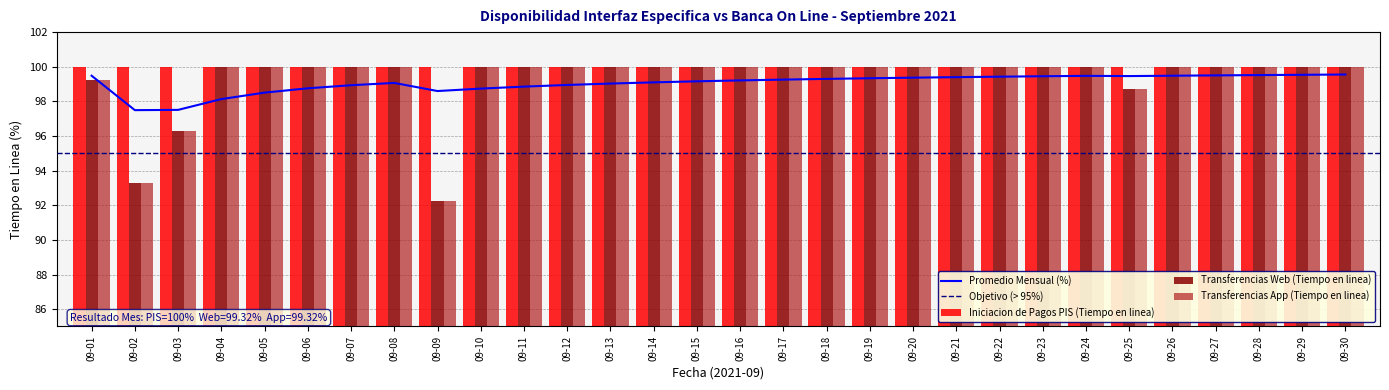

What is the value of the Transferencias App (Tiempo en linea) bar at the 16th from the left?

100.0